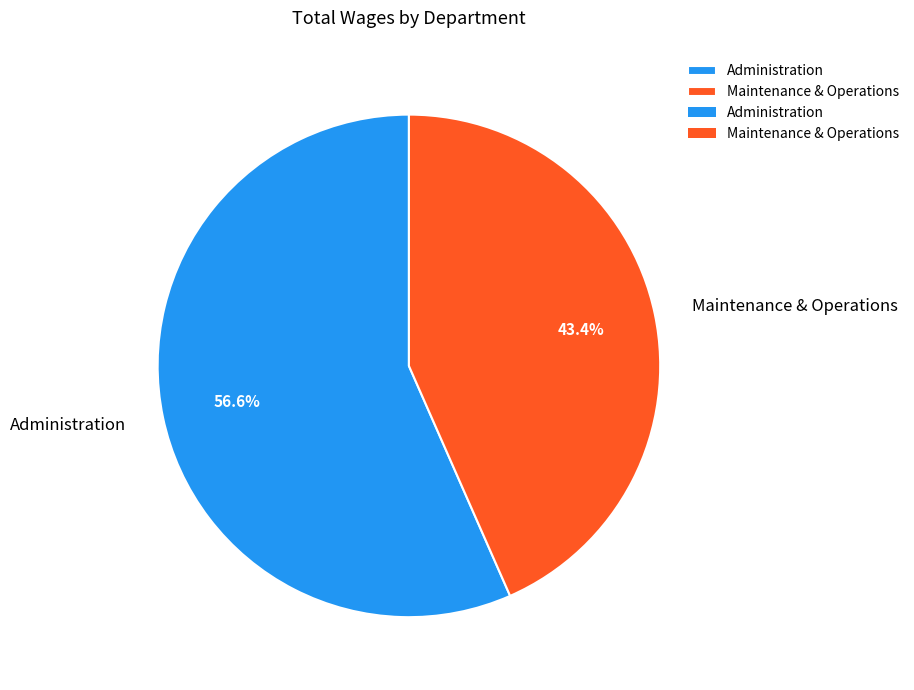

True or false: Administration accounts for 68% of the total.

False